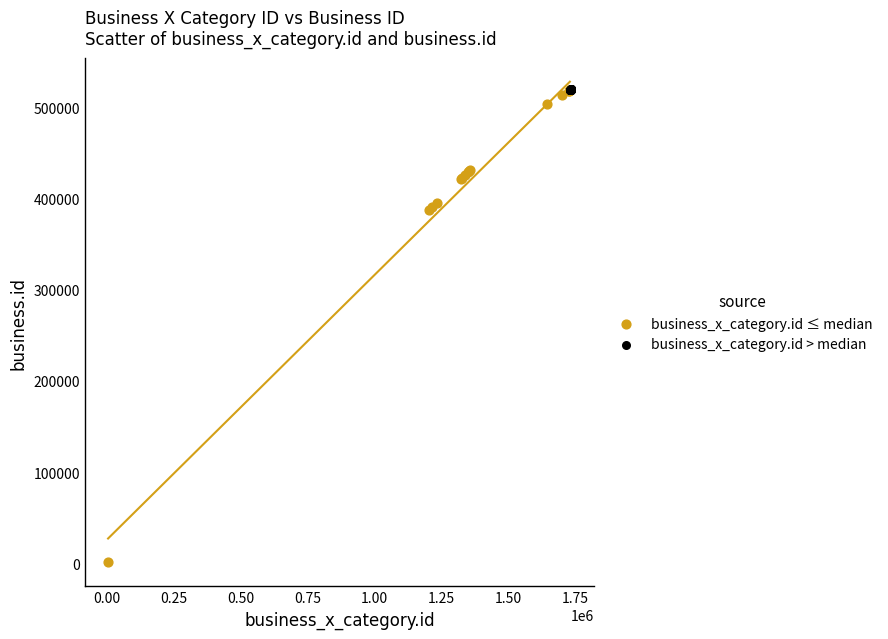

Which series reaches the minimum Y coordinate?

business_x_category.id ≤ median